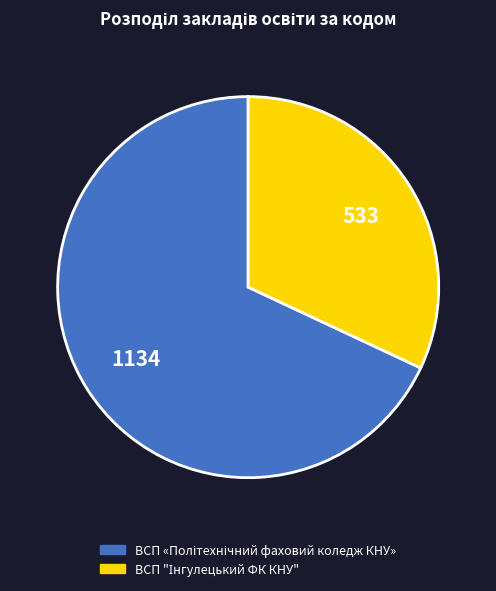

Is there any slice that represents more than half of the pie?

Yes